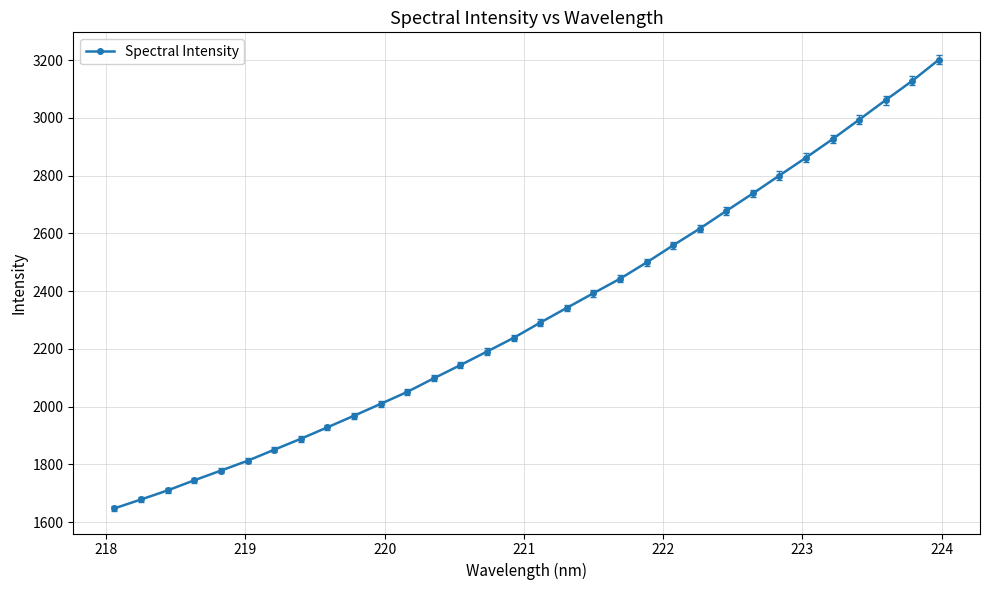

What is the smallest value displayed?

1647.8